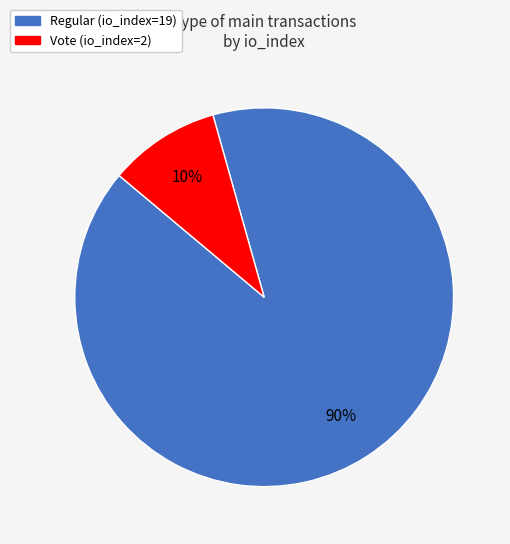

Which slice is the largest?

Regular (io_index=19)